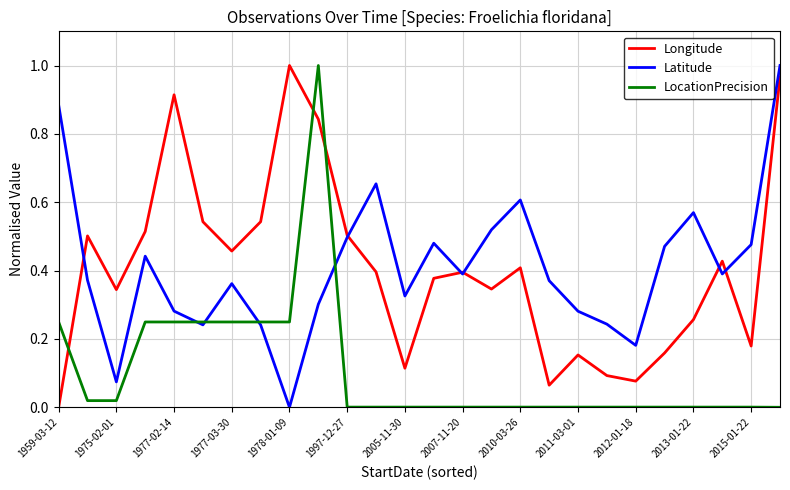

True or false: LocationPrecision and Longitude intersect in this chart.

True